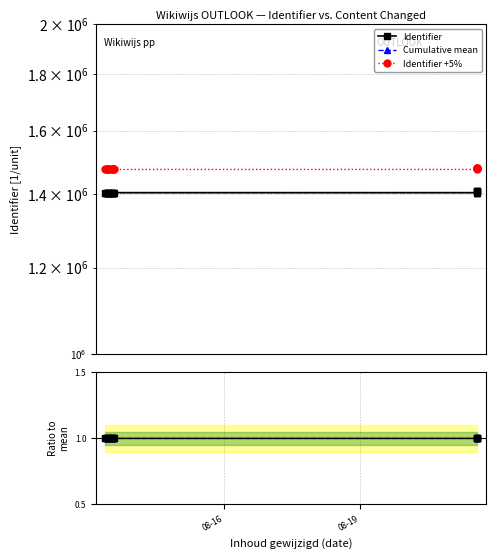

True or false: Identifier +5% and Identifier cross at least once.

False